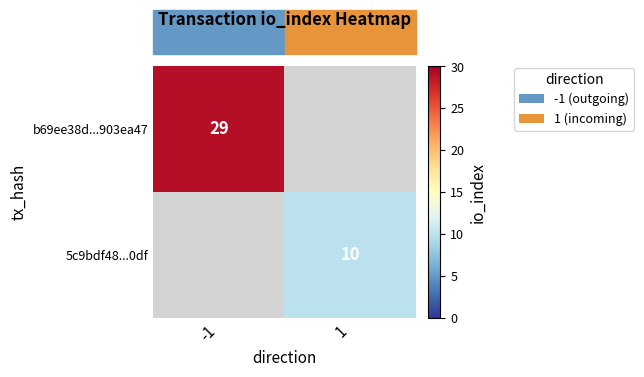

Is it true that b69ee38d...903ea47 equals 29 at -1?

True